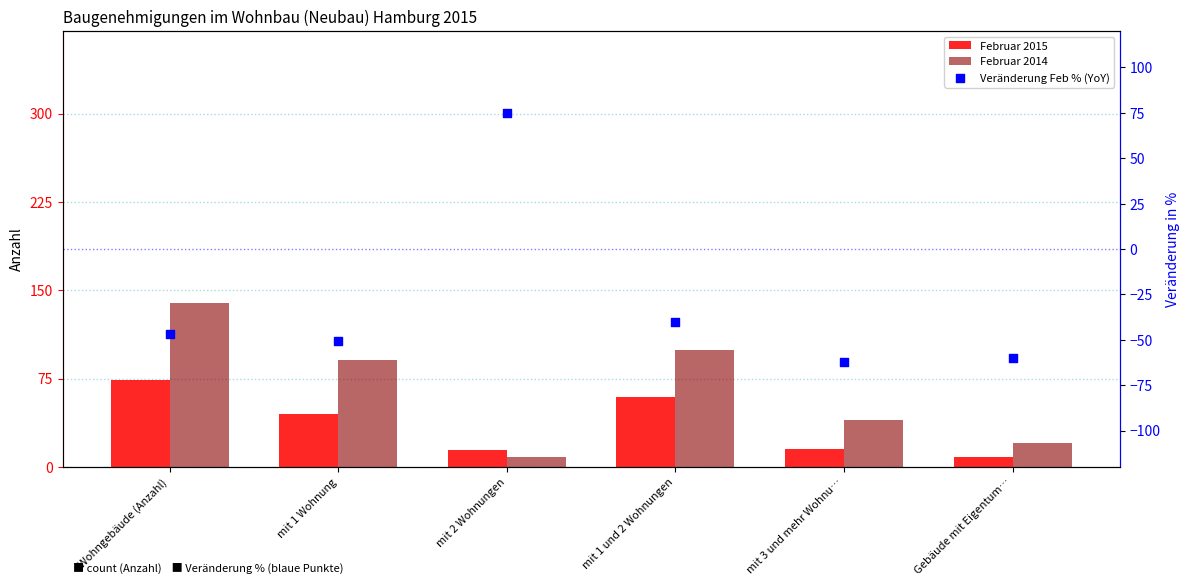

Which series has the largest total across all categories?

Februar 2014